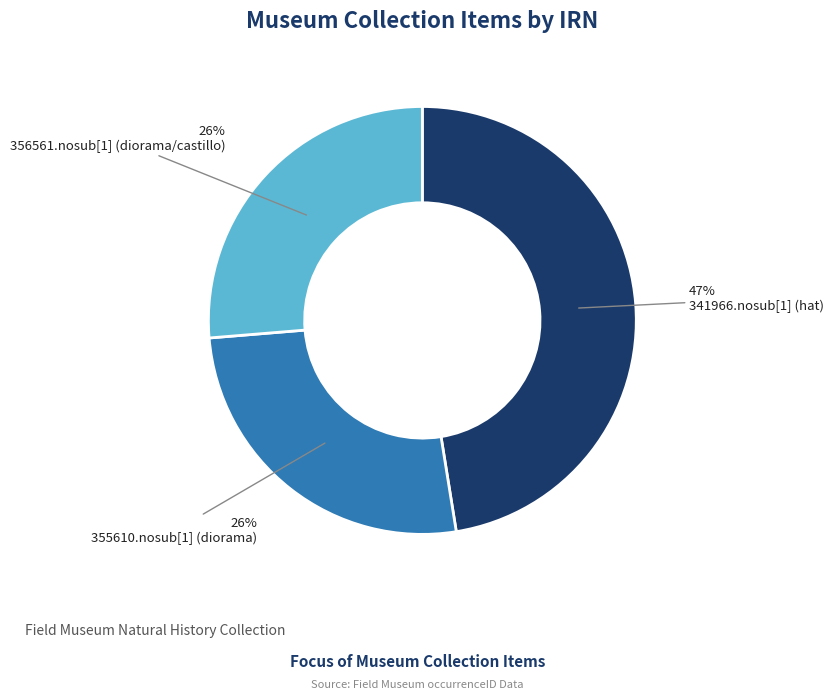

To the nearest percent, what is the average slice percentage?

33%